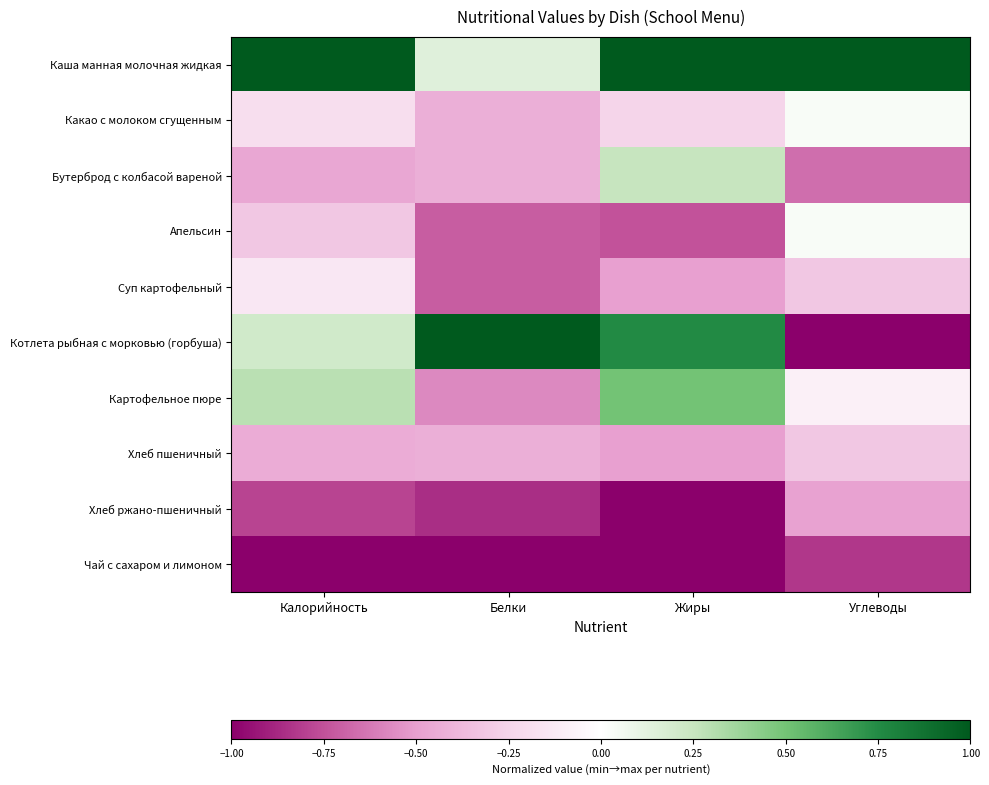

Which series changed the most between Калорийность and Белки?

Картофельное пюре